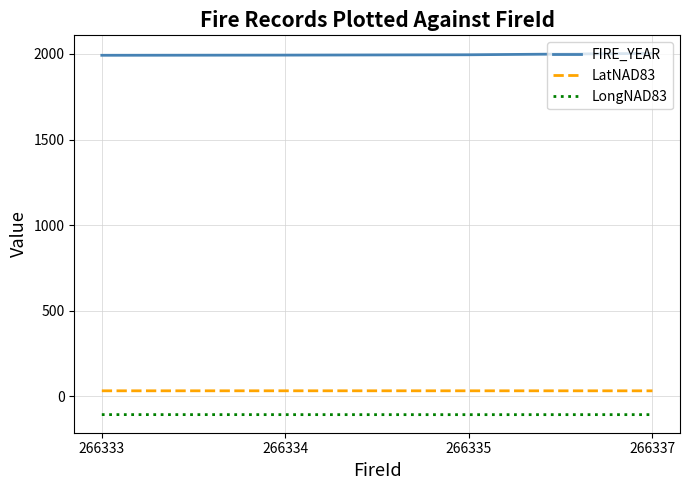

At 266334, list the series in order from largest to smallest.

FIRE_YEAR, LatNAD83, LongNAD83